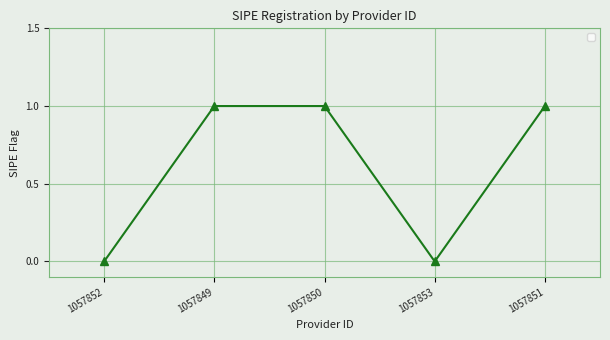

At which category does the data reach its first local valley?

1057853